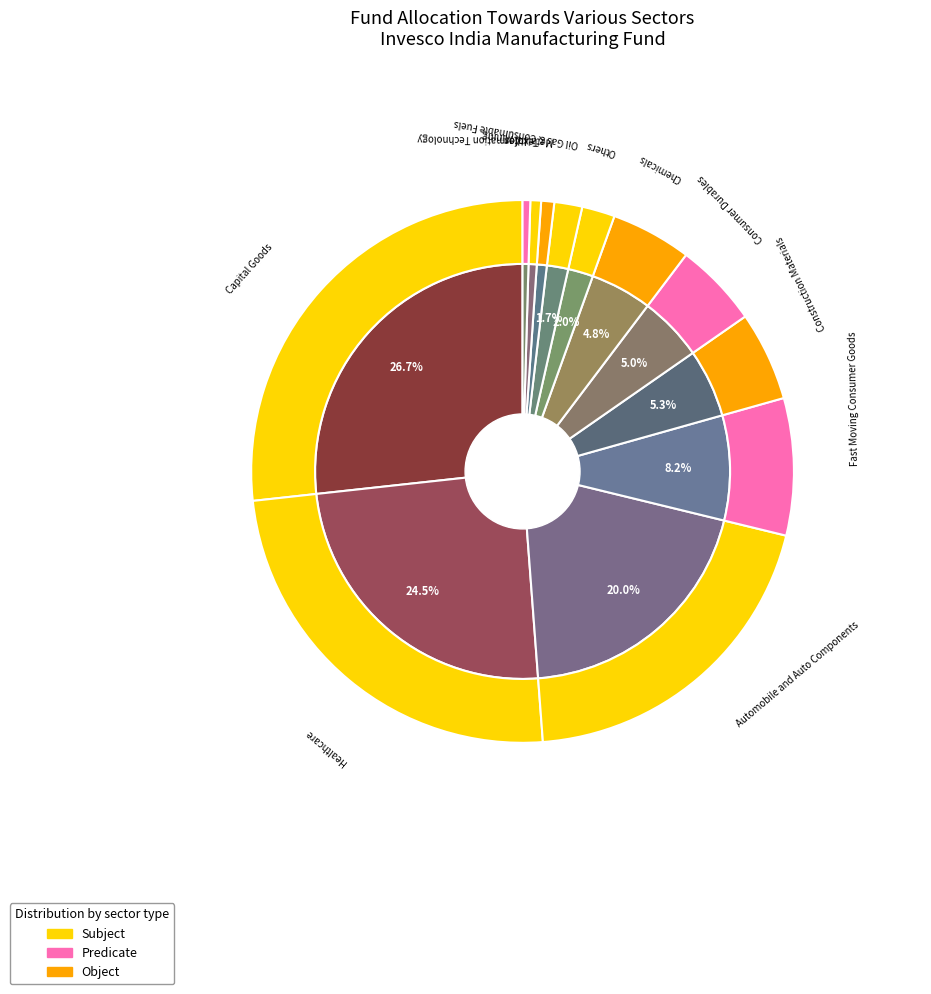

What percentage is the Chemicals slice, to the nearest percent?

5%